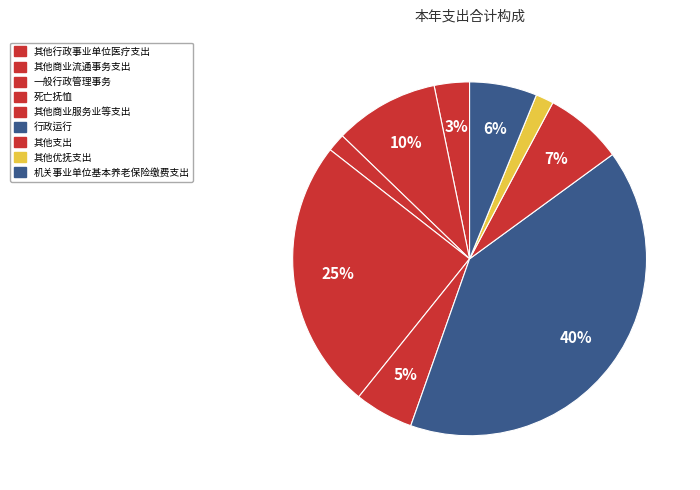

Which category has the smallest portion of the pie?

其他优抚支出